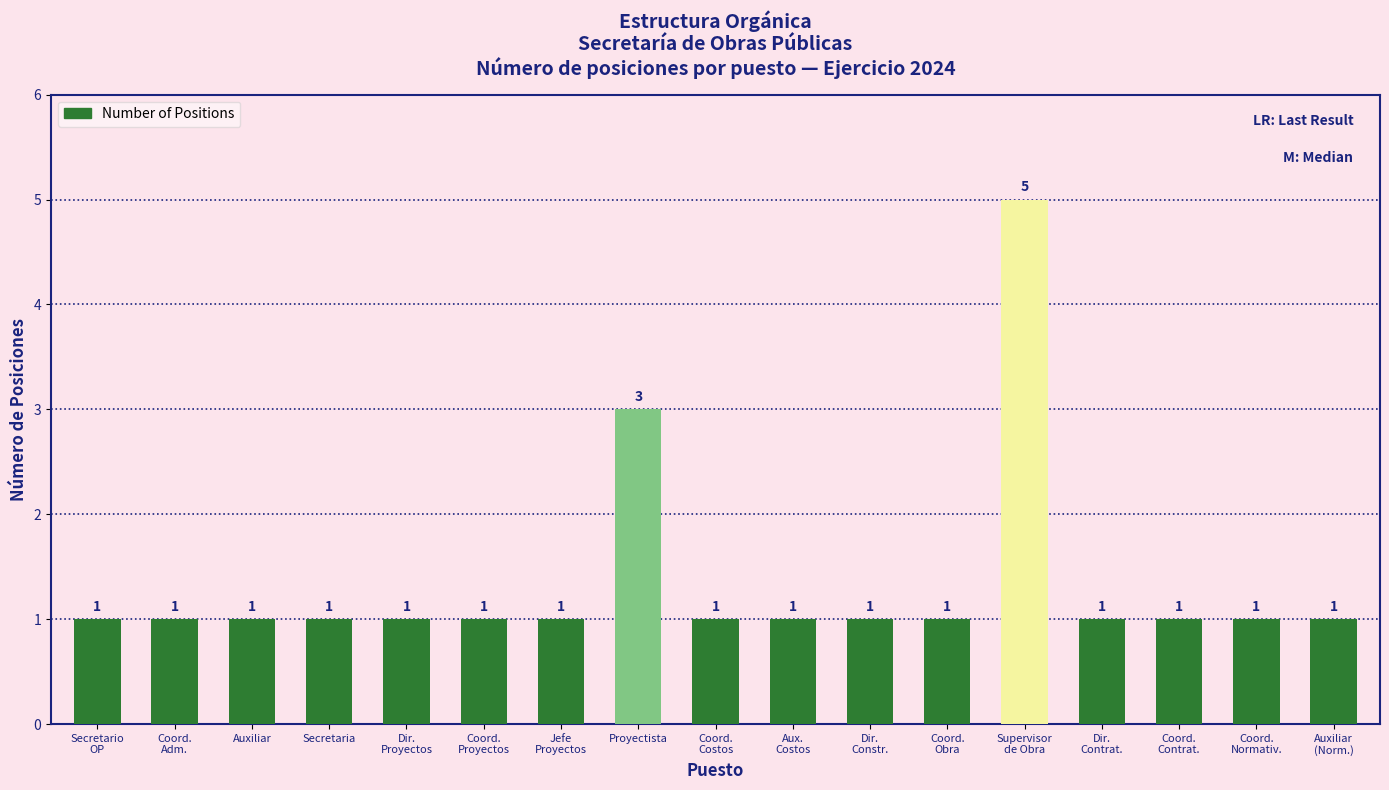

What is the sum of the values at Dir.
Contrat. and Proyectista?

4